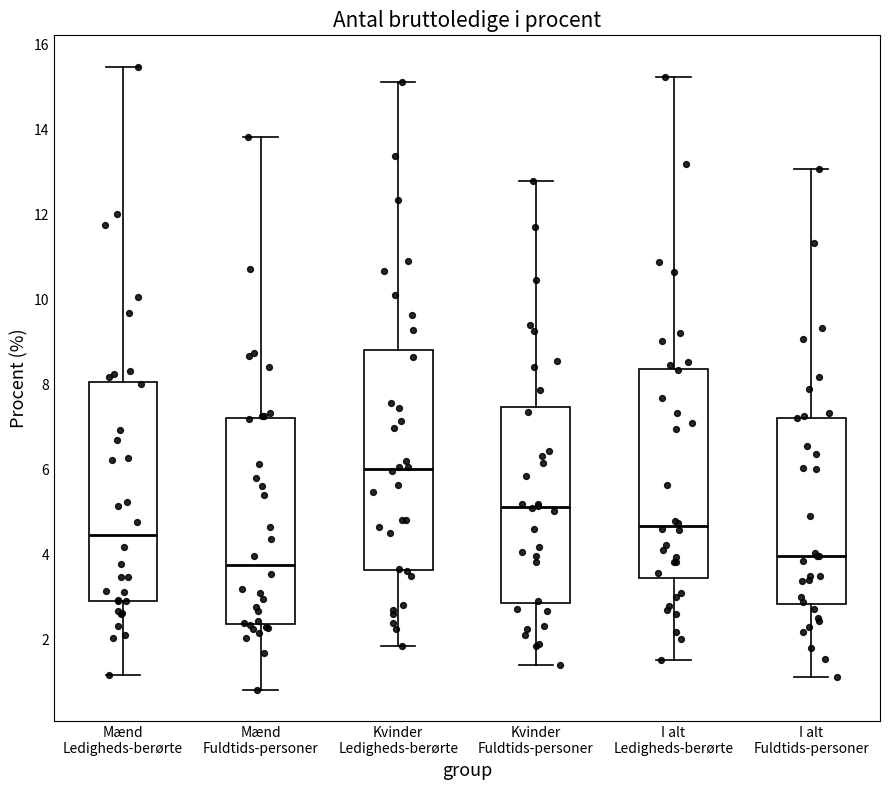

Reading left to right, transcribe this box plot: for each box, give where its median line is, the range the box spans, and where its two whiskers end, as read against the y-axis. The values are not printed on the chart, so give them approximately, as read against the axis.

Mænd Ledigheds-berørte: median 4.4, box 3.0 to 8.0, whiskers 1.2 to 15.4
Mænd Fuldtids-personer: median 3.8, box 2.4 to 7.2, whiskers 0.8 to 13.8
Kvinder Ledigheds-berørte: median 6.0, box 3.6 to 8.8, whiskers 1.8 to 15.2
Kvinder Fuldtids-personer: median 5.2, box 2.8 to 7.4, whiskers 1.4 to 12.8
I alt Ledigheds-berørte: median 4.6, box 3.4 to 8.4, whiskers 1.6 to 15.2
I alt Fuldtids-personer: median 4.0, box 2.8 to 7.2, whiskers 1.2 to 13.0